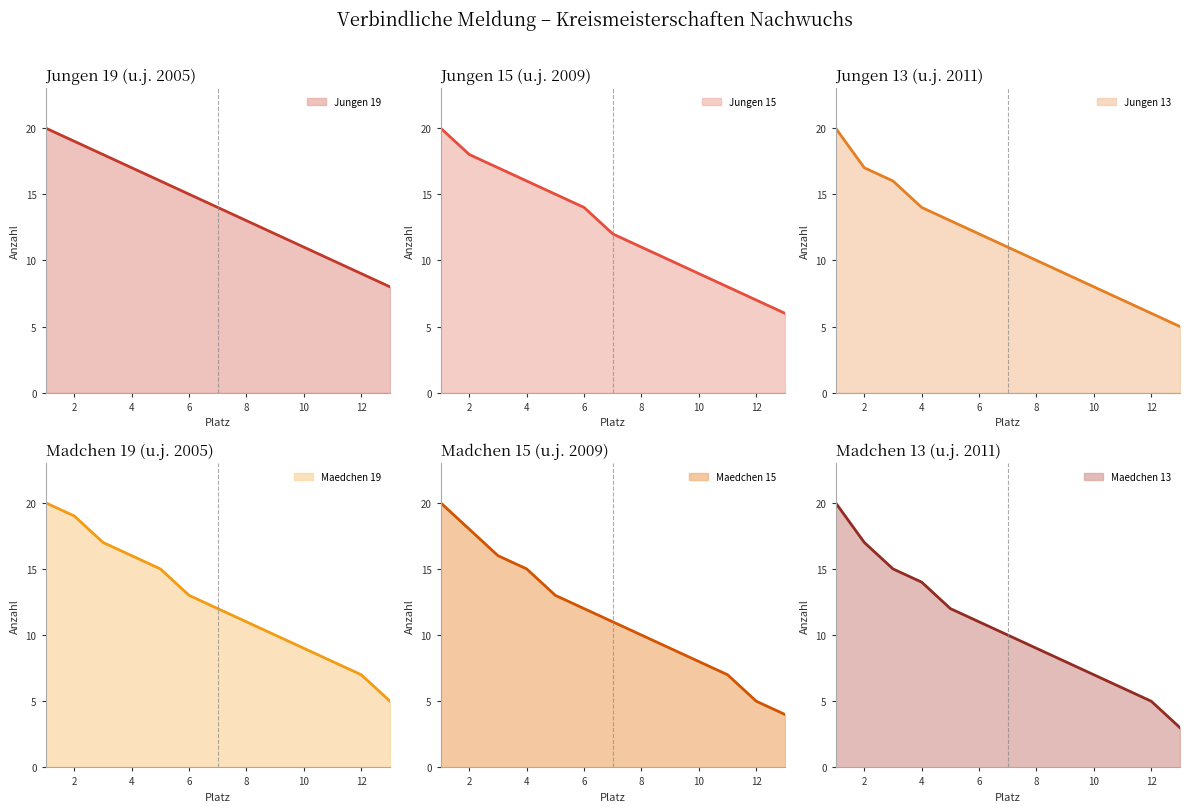

Reading left to right, extract all data points from this chart.

Jungen 19: 20	19	18	17	16	15	14	13	12	11	10	9	8
Jungen 15: 20	18	17	16	15	14	12	11	10	9	8	7	6
Jungen 13: 20	17	16	14	13	12	11	10	9	8	7	6	5
Maedchen 19: 20	19	17	16	15	13	12	11	10	9	8	7	5
Maedchen 15: 20	18	16	15	13	12	11	10	9	8	7	5	4
Maedchen 13: 20	17	15	14	12	11	10	9	8	7	6	5	3